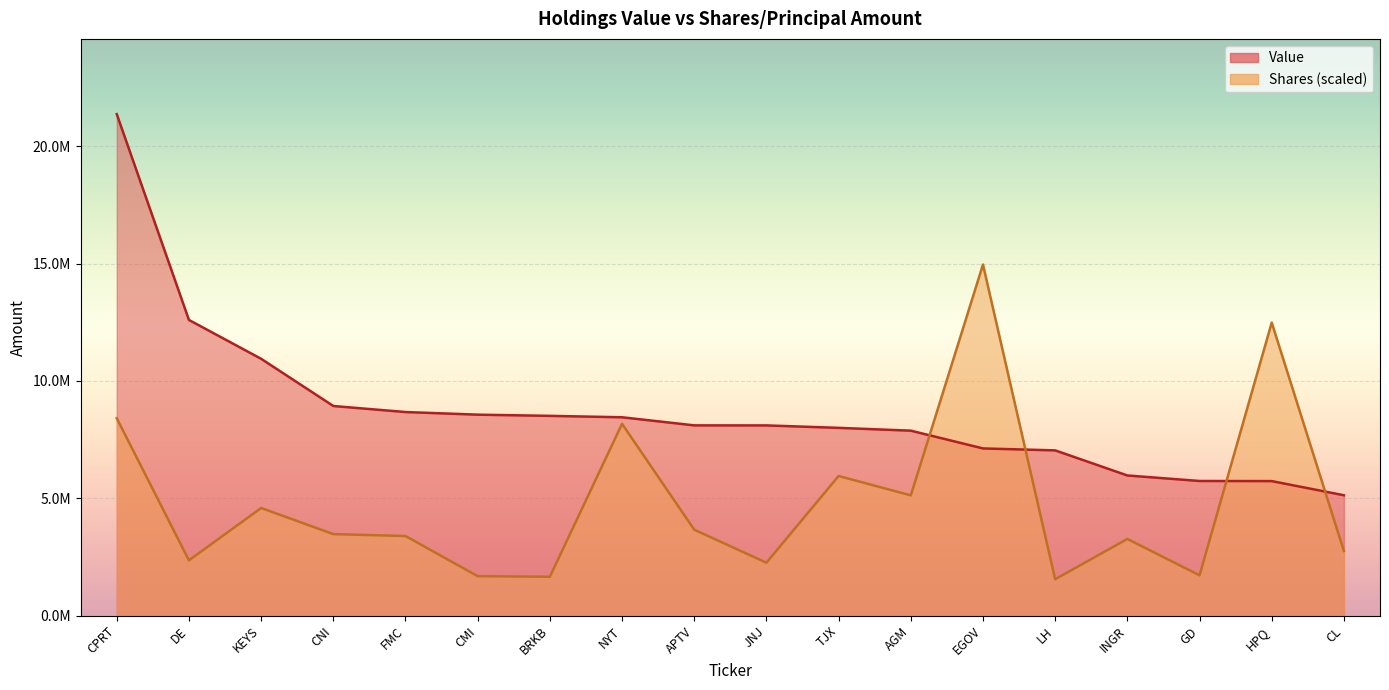

True or false: Shares or principal amount has a value of 8407437.4 at CPRT.

True